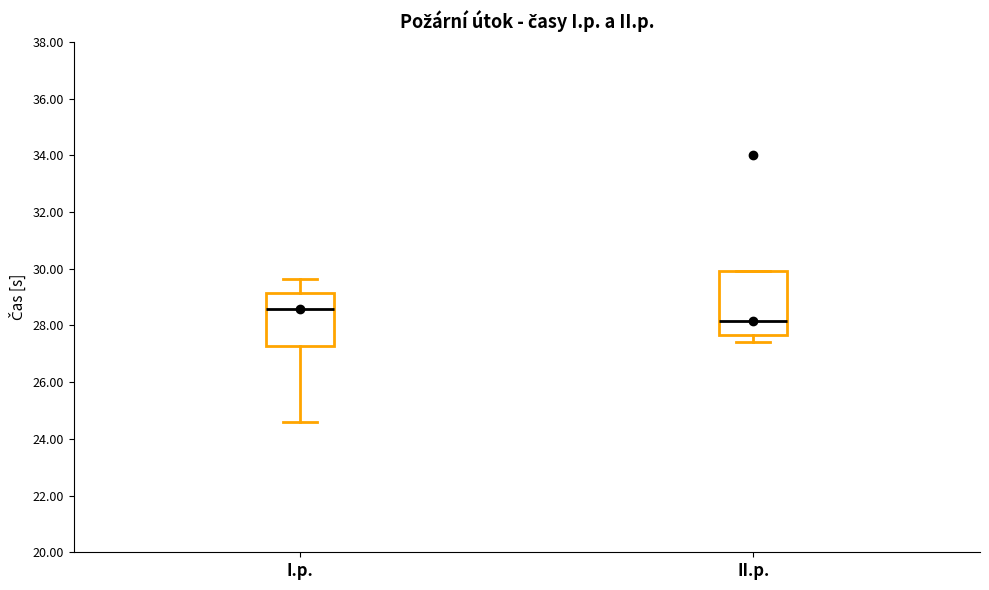

Reading left to right, transcribe this box plot: for each box, give where its median line is, the range the box spans, and where its two whiskers end, as read against the y-axis. The values are not printed on the chart, so give them approximately, as read against the axis.

I.p.: median 28.6, box 27.2 to 29.2, whiskers 24.6 to 29.6
II.p.: median 28.2, box 27.6 to 30.0, whiskers 27.4 to 30.0